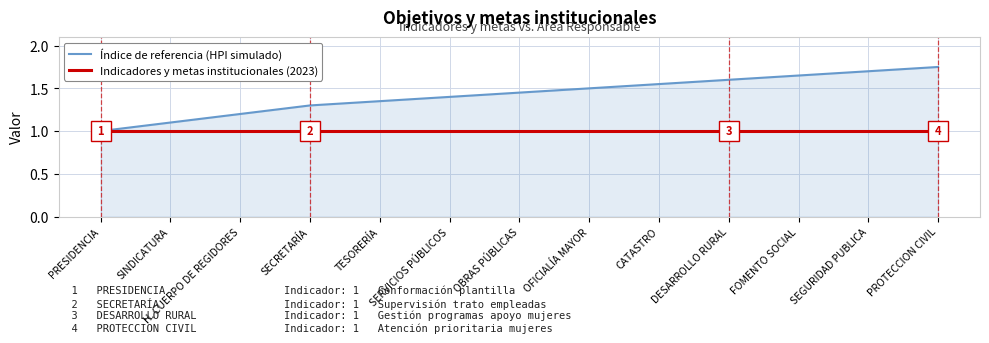

List the series in order of their overall mean, lowest first.

Indicadores y metas institucionales (2023), Índice de referencia (HPI simulado)